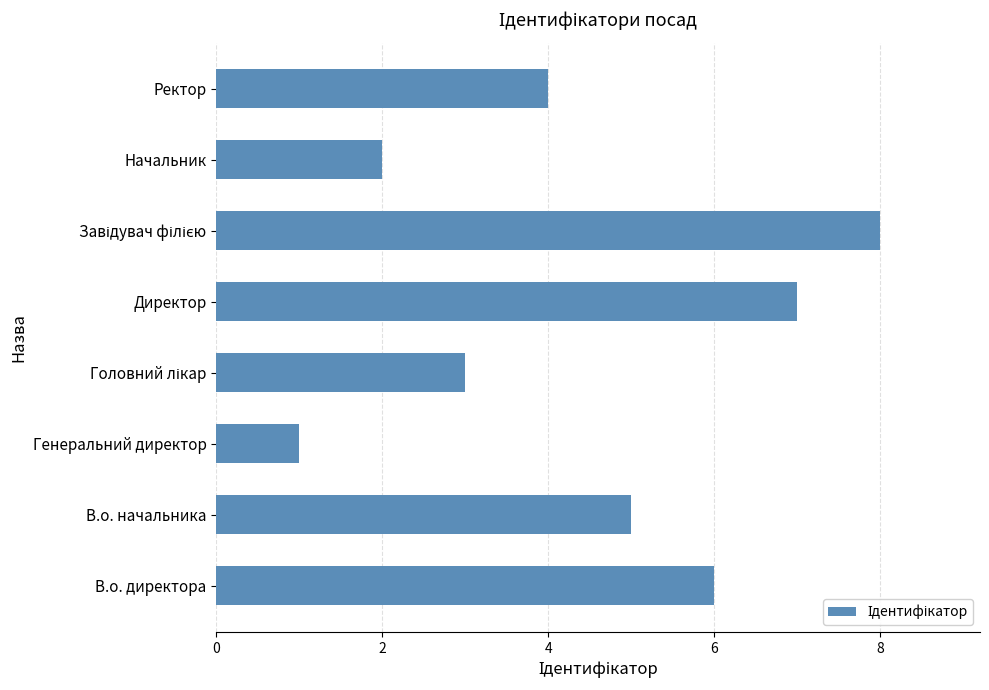

Are the bars grouped side by side (vs. stacked)?

No